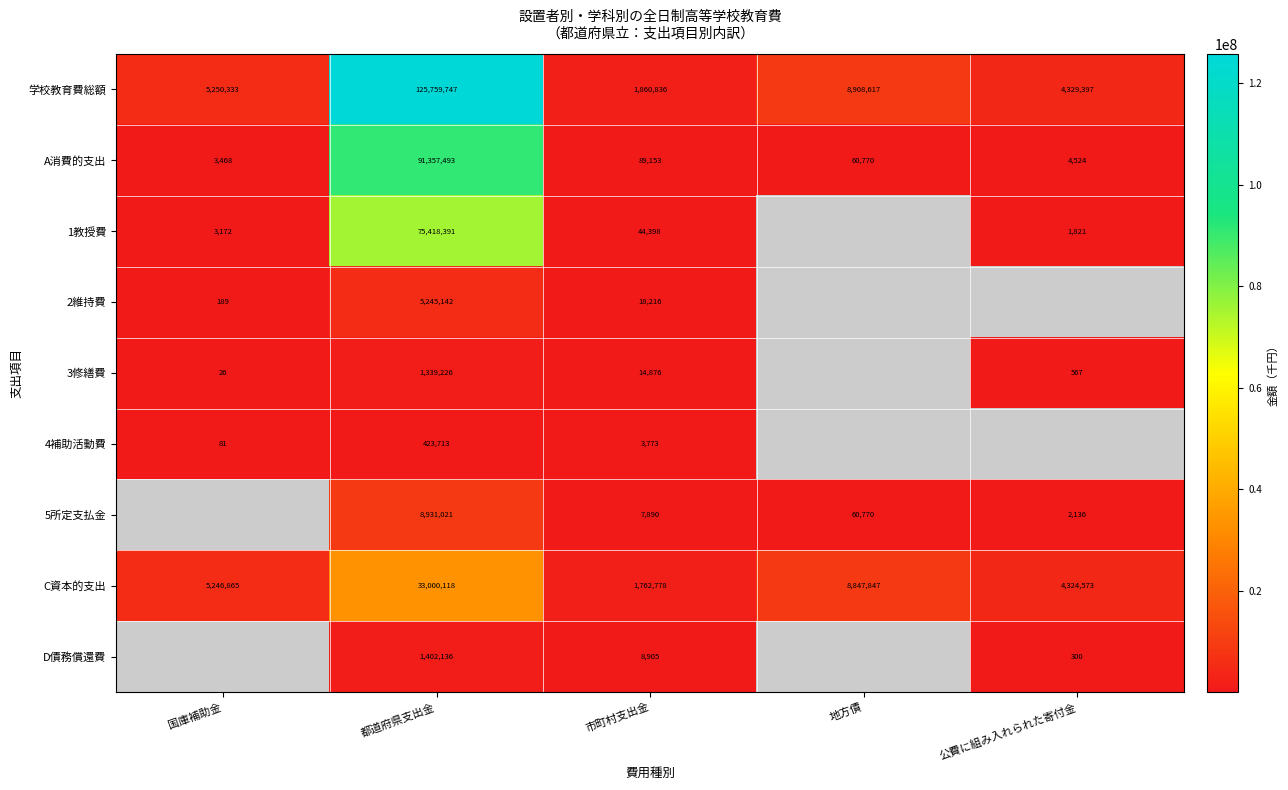

Is the value of 3修繕費 at 都道府県支出金 greater than the value of A消費的支出 at 公費に組み入れられた寄付金?

Yes